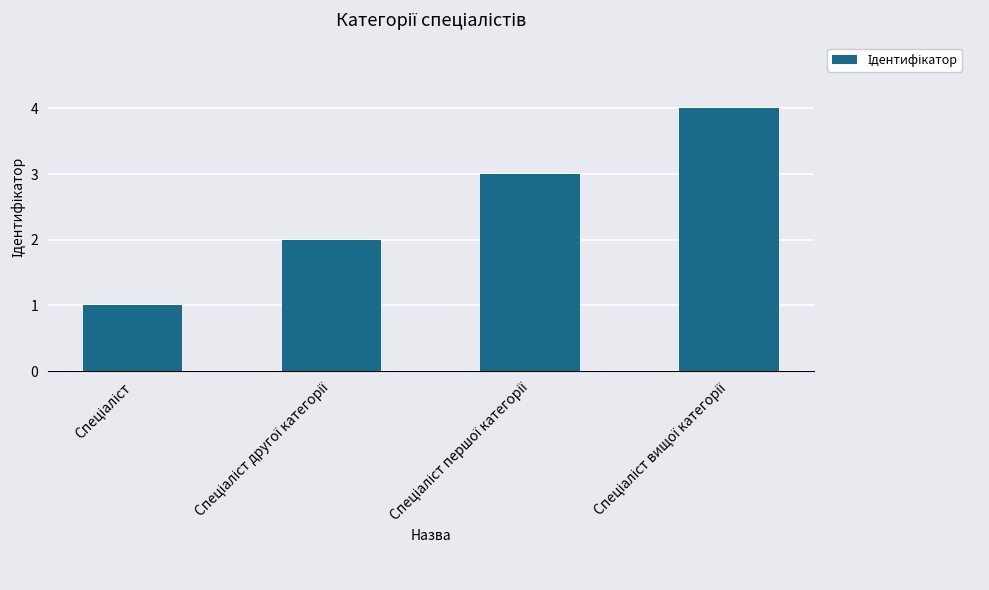

What is the sum of all values?

10